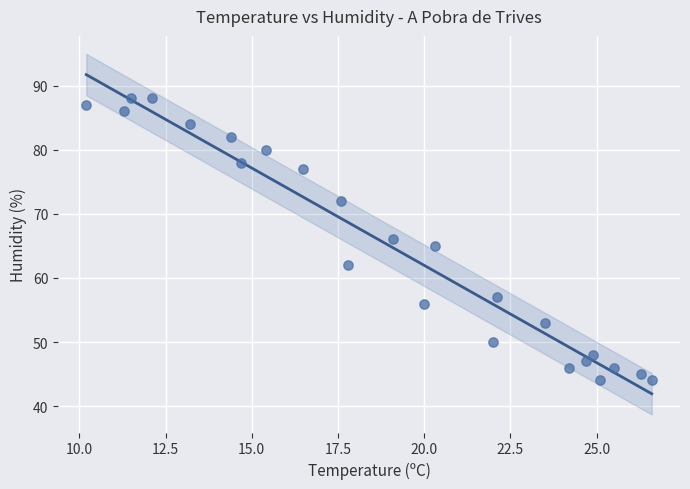

What is the range of Y values (max minus min)?

44